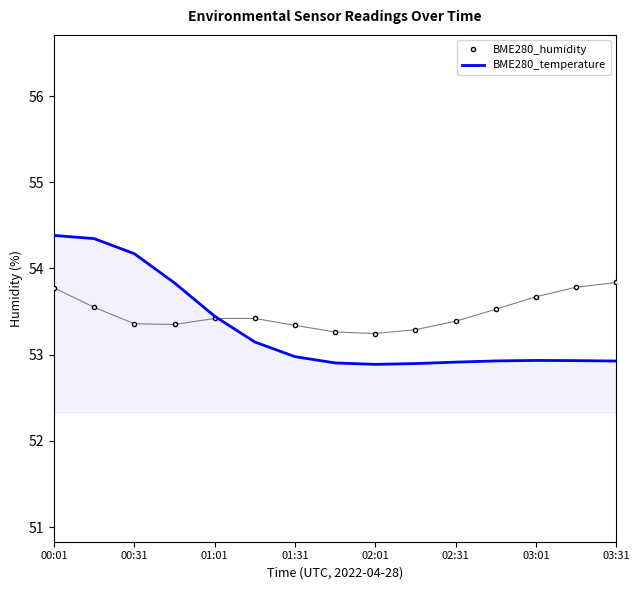

The value of BME280_humidity at 00:01 is 72.0. True or false?

False